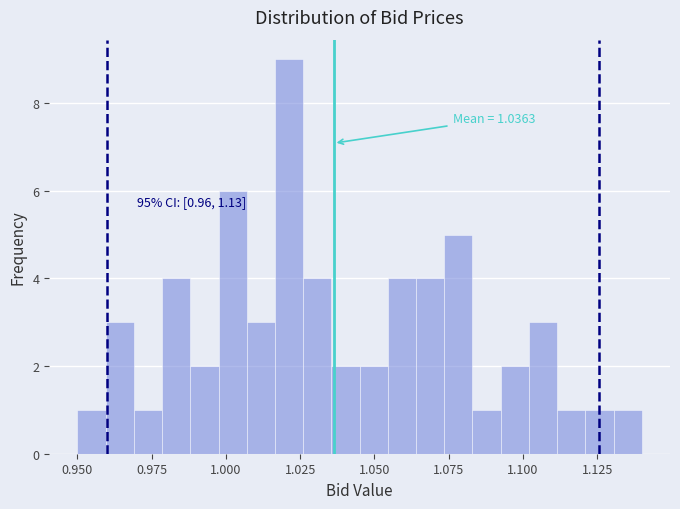

Read against the x-axis, roughly where is the centre of the tallest bar?

1.020